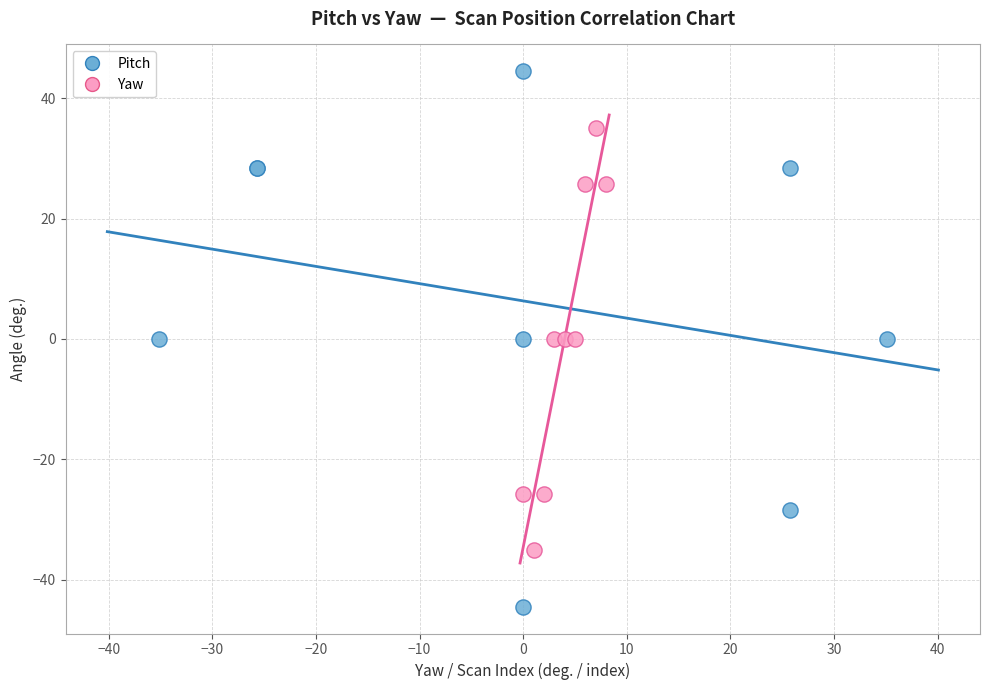

Which series reaches the maximum Y coordinate?

Pitch